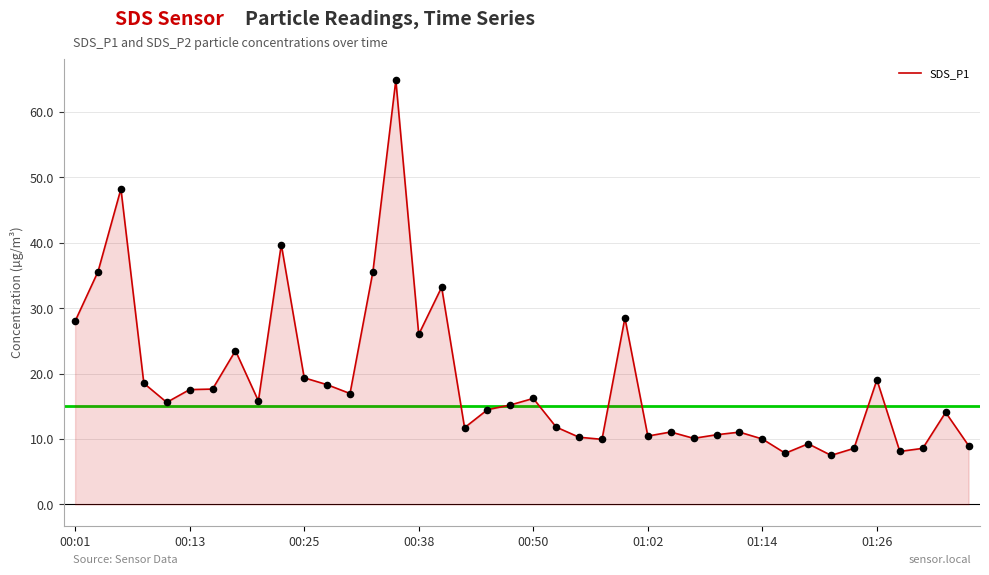

What is the minimum value shown in the chart?

7.5